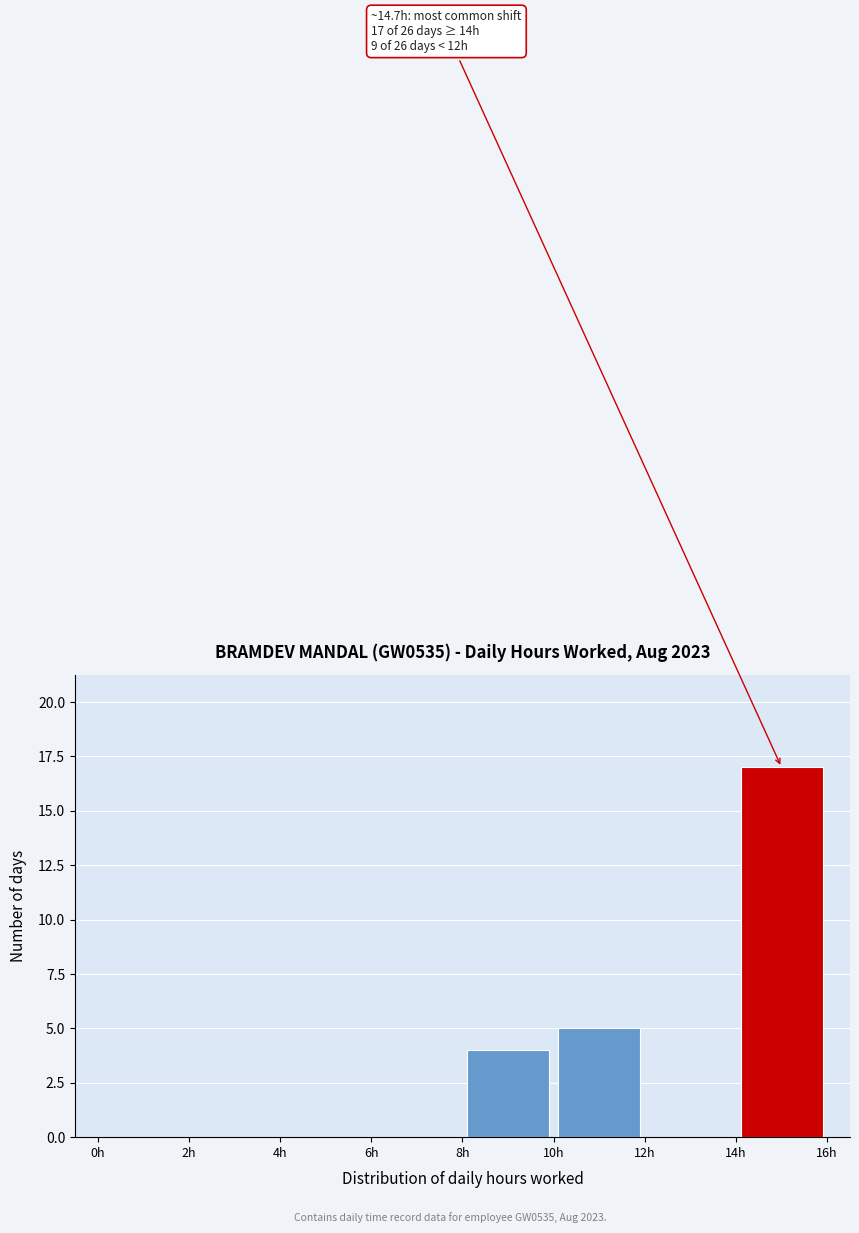

Over which range of the x-axis is the bar tallest?

14 to 16